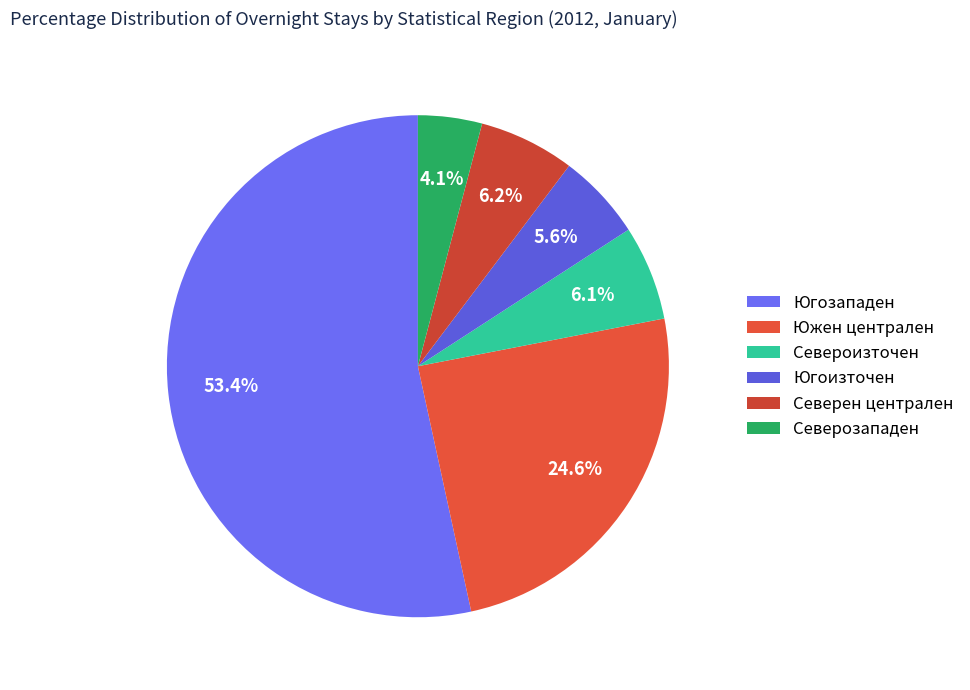

Is it true that Североизточен is 6% of the pie?

True